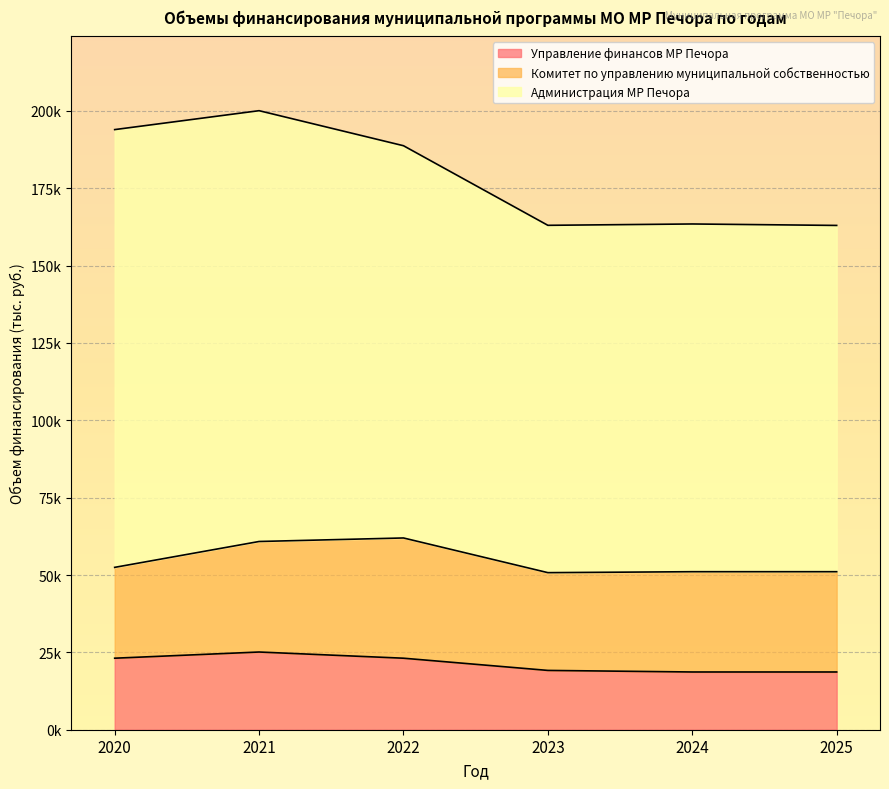

What is the value of the Комитет по управлению муниципальной собственностью point at the 5th from the left?

32407.9